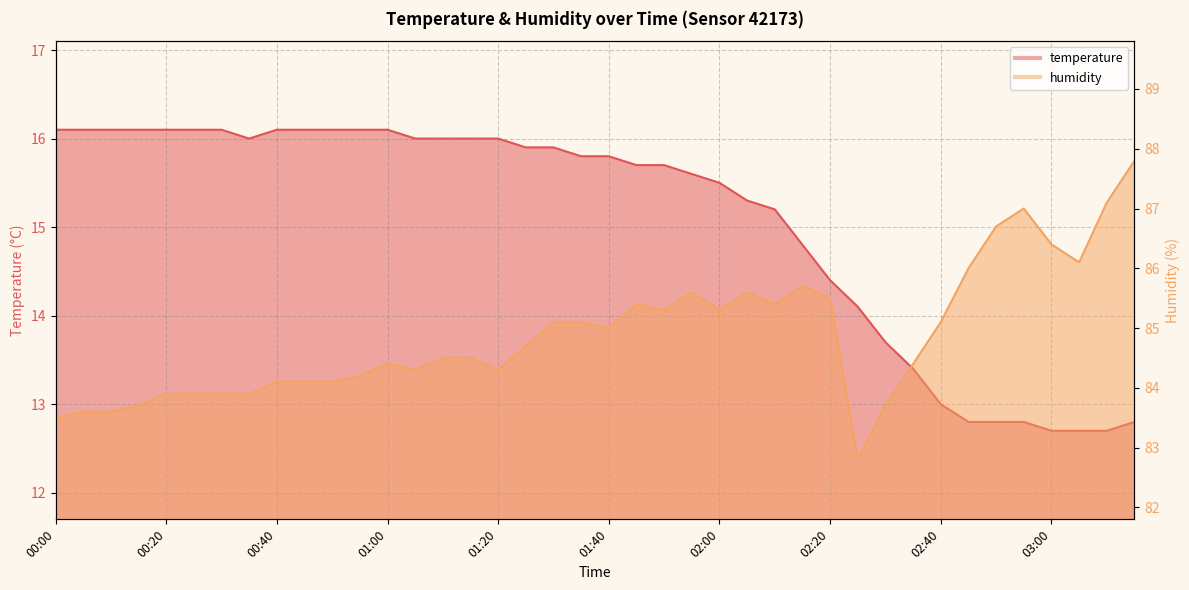

Rank the series by their average value, from lowest to highest.

temperature, humidity